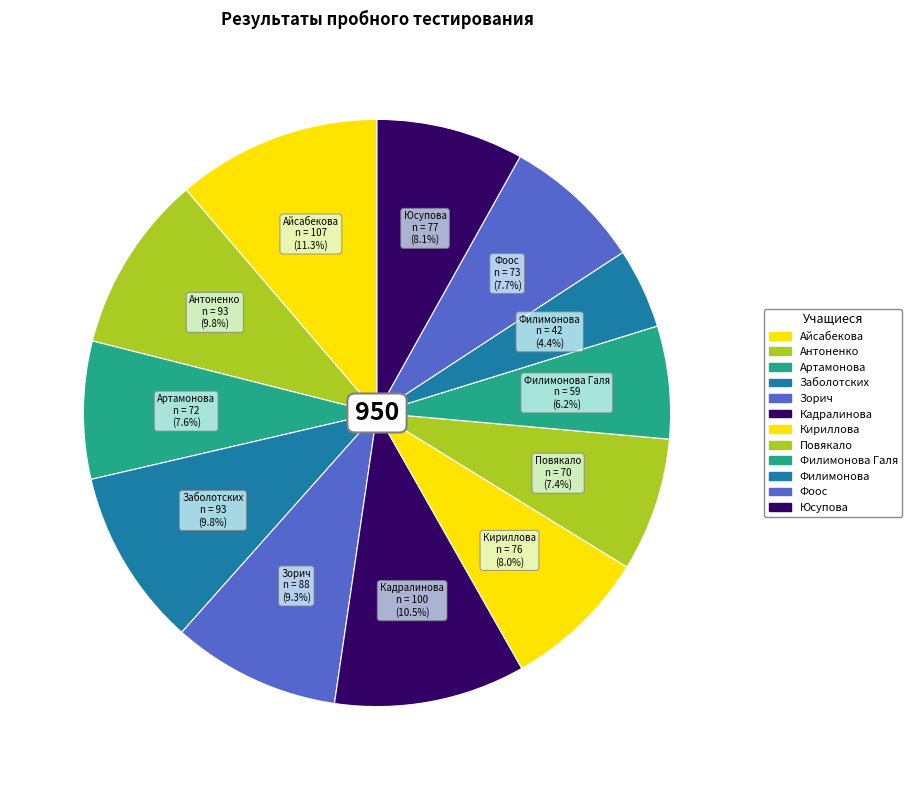

To the nearest percent, what is the difference between the largest and smallest slice percentages?

7%